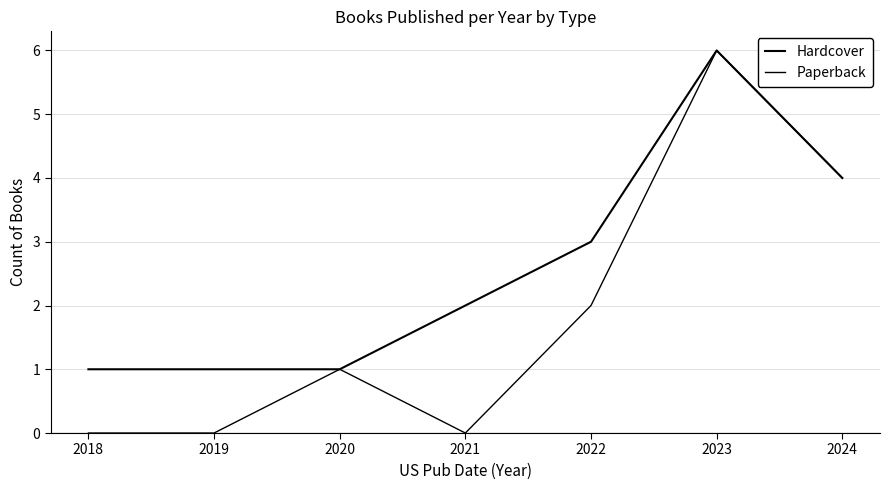

At which category is the sum across all series the highest?

2023